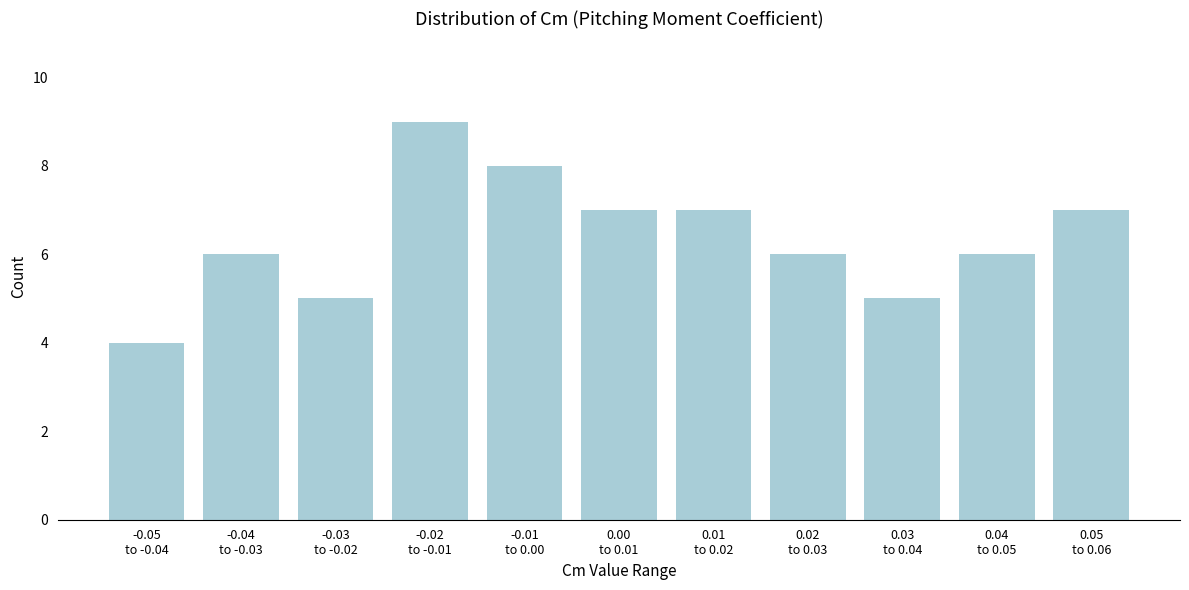

Reading left to right, extract all data points from this chart.

4	6	5	9	8	7	7	6	5	6	7